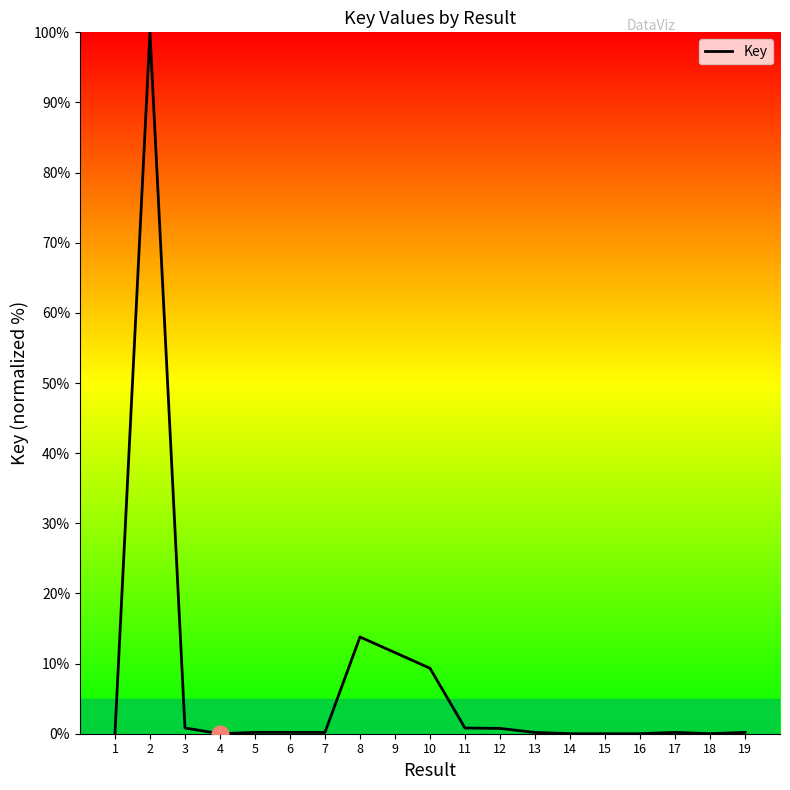

The value at 8 is 13.8. True or false?

True